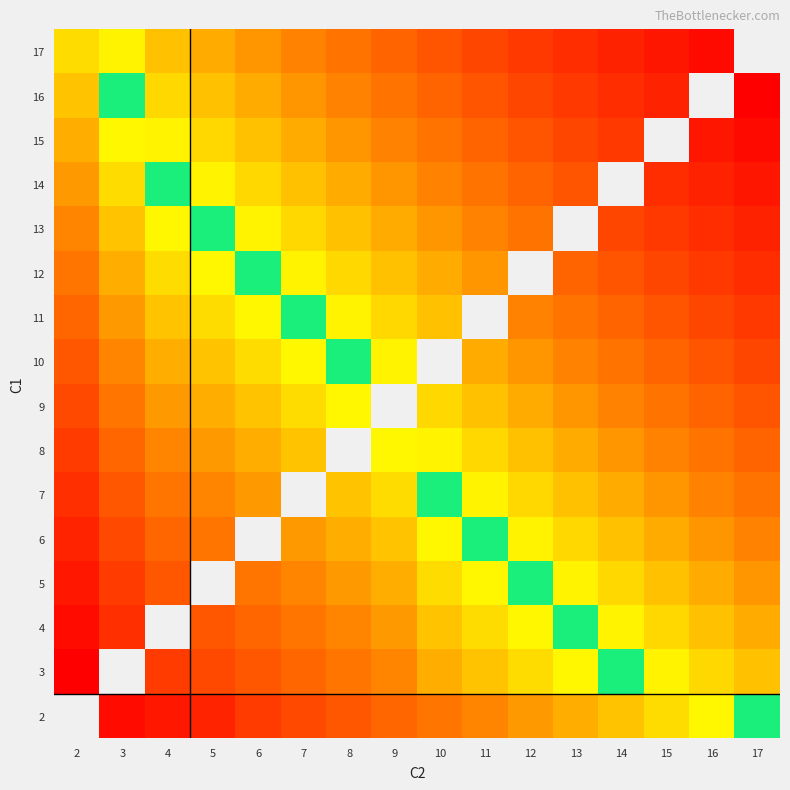

List the series in order of their overall mean, lowest first.

2, 3, 4, 5, 6, 7, 8, 9, 10, 11, 12, 13, 14, 15, 16, 17